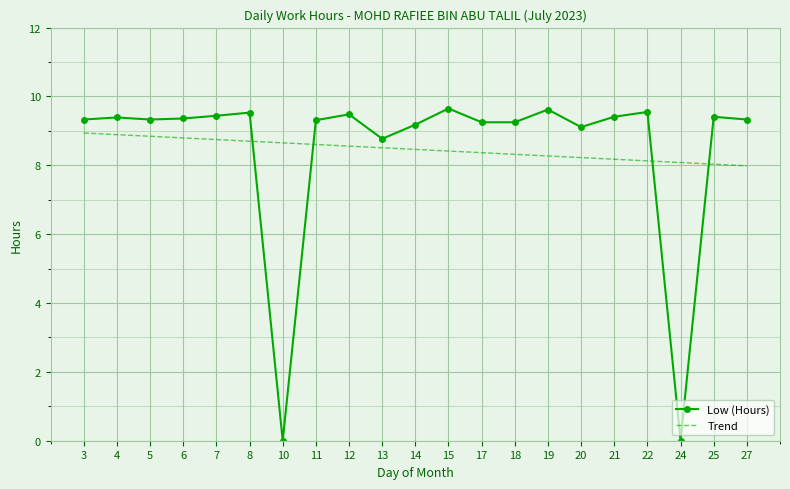

Rank the series by their maximum value, from lowest to highest.

Trend, Low (Hours)